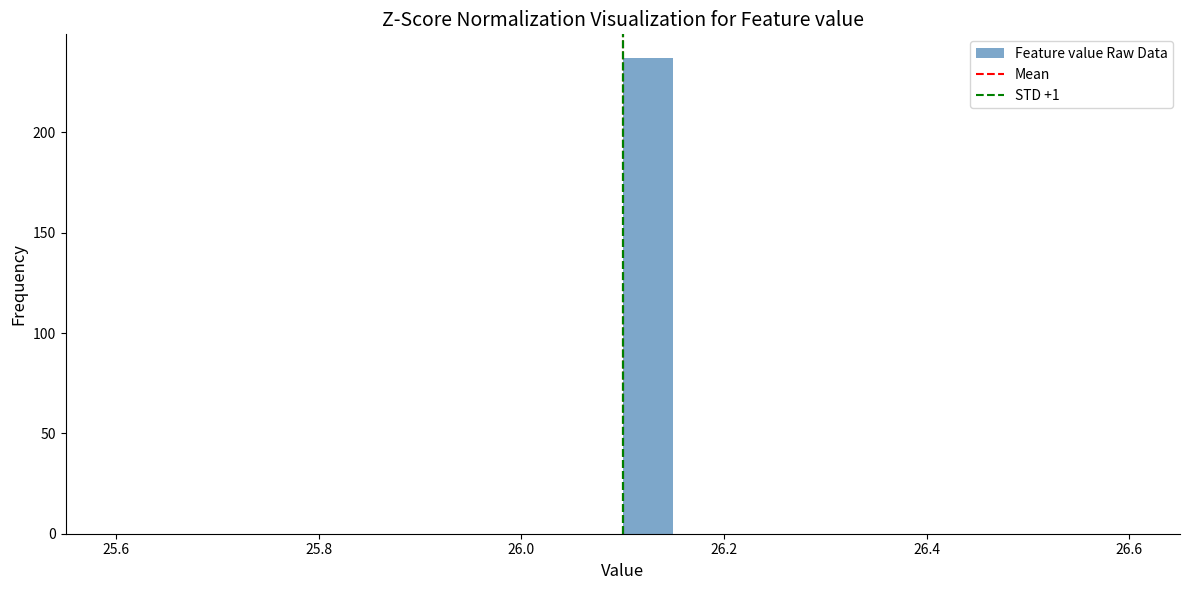

Around what value on the x-axis is the tallest bar? Give the approximate position of its centre, as read against the axis.

26.12